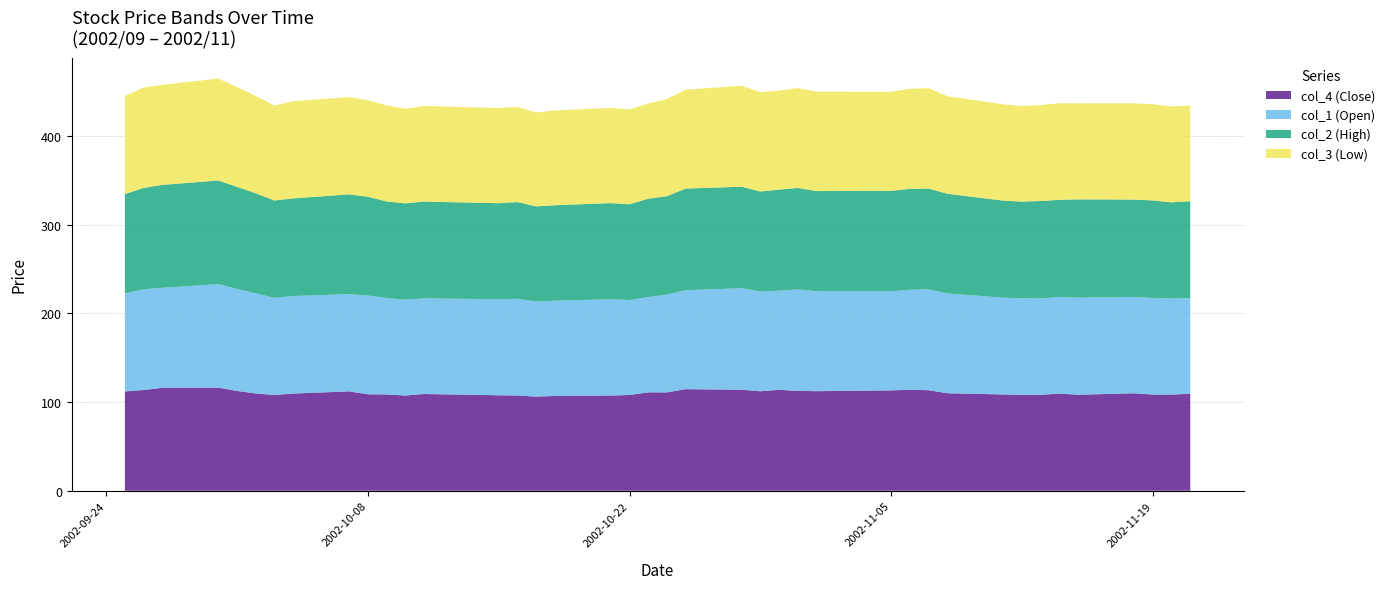

Reading left to right, list all the values displayed in this chart.

col_4 (Close): 2002/09/25=112.0	2002/09/26=113.6	2002/09/27=116.1	2002/09/30=116.3	2002/10/01=112.6	2002/10/02=109.7	2002/10/03=108.0	2002/10/04=109.6	2002/10/07=112.1	2002/10/08=108.8	2002/10/09=108.6	2002/10/10=107.4	2002/10/11=109.1	2002/10/15=107.7	2002/10/16=107.4	2002/10/17=106.2	2002/10/18=106.9	2002/10/21=107.4	2002/10/22=108.0	2002/10/23=111.0	2002/10/24=110.9	2002/10/25=114.6	2002/10/28=113.9	2002/10/29=112.2	2002/10/30=113.9	2002/10/31=112.6	2002/11/01=112.3	2002/11/05=113.2	2002/11/06=113.8	2002/11/07=113.4	2002/11/08=110.0	2002/11/11=108.6	2002/11/12=108.1	2002/11/13=108.2	2002/11/14=109.6	2002/11/15=108.3	2002/11/18=109.9	2002/11/19=108.5	2002/11/20=108.5	2002/11/21=109.3
col_1 (Open): 2002/09/25=110.6	2002/09/26=113.6	2002/09/27=112.8	2002/09/30=116.8	2002/10/01=115.1	2002/10/02=112.9	2002/10/03=109.6	2002/10/04=110.0	2002/10/07=109.7	2002/10/08=111.4	2002/10/09=108.8	2002/10/10=108.1	2002/10/11=107.9	2002/10/15=108.3	2002/10/16=109.1	2002/10/17=107.2	2002/10/18=107.5	2002/10/21=108.5	2002/10/22=107.1	2002/10/23=107.4	2002/10/24=110.4	2002/10/25=111.6	2002/10/28=114.5	2002/10/29=112.5	2002/10/30=111.8	2002/10/31=114.5	2002/11/01=112.8	2002/11/05=111.8	2002/11/06=112.9	2002/11/07=113.7	2002/11/08=112.5	2002/11/11=109.2	2002/11/12=109.0	2002/11/13=108.7	2002/11/14=108.9	2002/11/15=109.5	2002/11/18=108.6	2002/11/19=109.0	2002/11/20=108.3	2002/11/21=107.9
col_2 (High): 2002/09/25=112.0	2002/09/26=114.4	2002/09/27=116.1	2002/09/30=116.8	2002/10/01=115.1	2002/10/02=112.9	2002/10/03=109.8	2002/10/04=110.1	2002/10/07=112.5	2002/10/08=111.4	2002/10/09=108.9	2002/10/10=108.6	2002/10/11=109.1	2002/10/15=108.3	2002/10/16=109.1	2002/10/17=107.3	2002/10/18=107.6	2002/10/21=108.5	2002/10/22=108.0	2002/10/23=111.0	2002/10/24=110.9	2002/10/25=114.6	2002/10/28=114.5	2002/10/29=112.8	2002/10/30=113.9	2002/10/31=114.5	2002/11/01=112.9	2002/11/05=113.2	2002/11/06=113.8	2002/11/07=113.7	2002/11/08=112.5	2002/11/11=109.4	2002/11/12=109.0	2002/11/13=109.9	2002/11/14=109.6	2002/11/15=110.8	2002/11/18=109.9	2002/11/19=109.9	2002/11/20=108.5	2002/11/21=109.3
col_3 (Low): 2002/09/25=110.6	2002/09/26=113.2	2002/09/27=112.8	2002/09/30=115.0	2002/10/01=112.6	2002/10/02=109.7	2002/10/03=107.1	2002/10/04=109.6	2002/10/07=109.7	2002/10/08=108.8	2002/10/09=108.4	2002/10/10=106.7	2002/10/11=107.8	2002/10/15=107.4	2002/10/16=107.4	2002/10/17=105.9	2002/10/18=106.9	2002/10/21=107.4	2002/10/22=107.0	2002/10/23=107.4	2002/10/24=109.6	2002/10/25=111.6	2002/10/28=113.9	2002/10/29=112.1	2002/10/30=111.8	2002/10/31=112.5	2002/11/01=112.1	2002/11/05=111.8	2002/11/06=112.9	2002/11/07=113.2	2002/11/08=110.0	2002/11/11=108.6	2002/11/12=107.8	2002/11/13=108.2	2002/11/14=108.9	2002/11/15=108.3	2002/11/18=108.6	2002/11/19=108.5	2002/11/20=108.1	2002/11/21=107.9